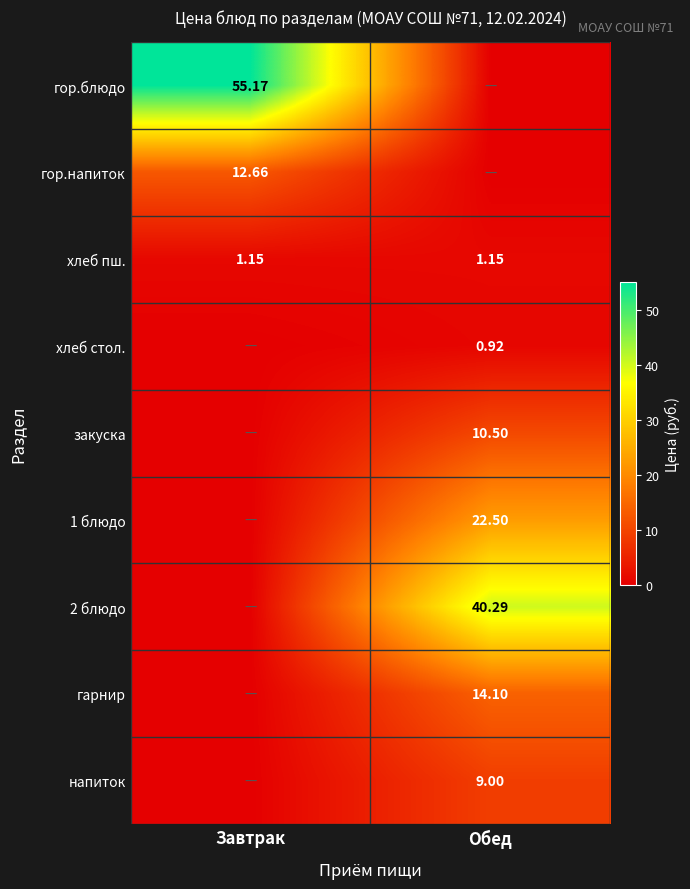

What is the sum of the 1 блюдо values at Завтрак and Обед?

22.5